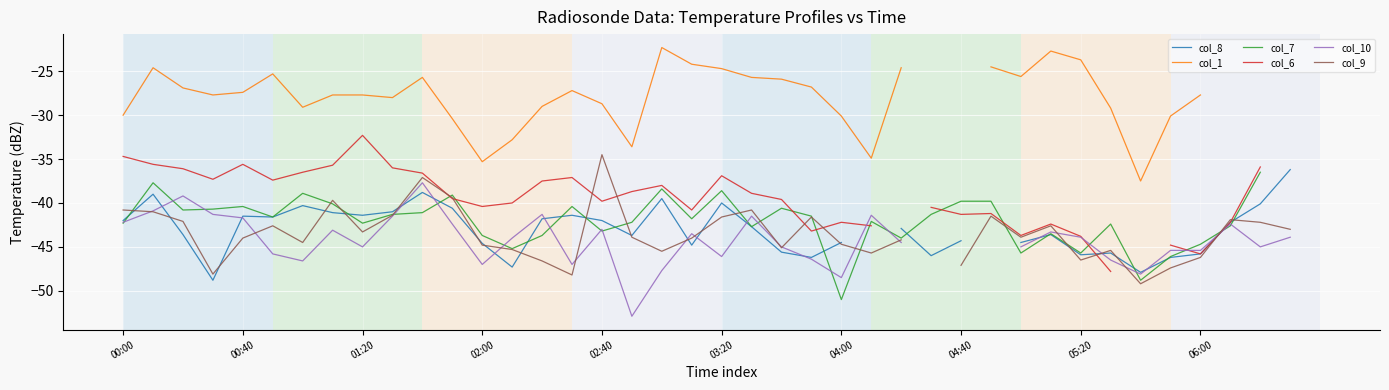

What is the approximate value of col_8 at 21?

-42.7